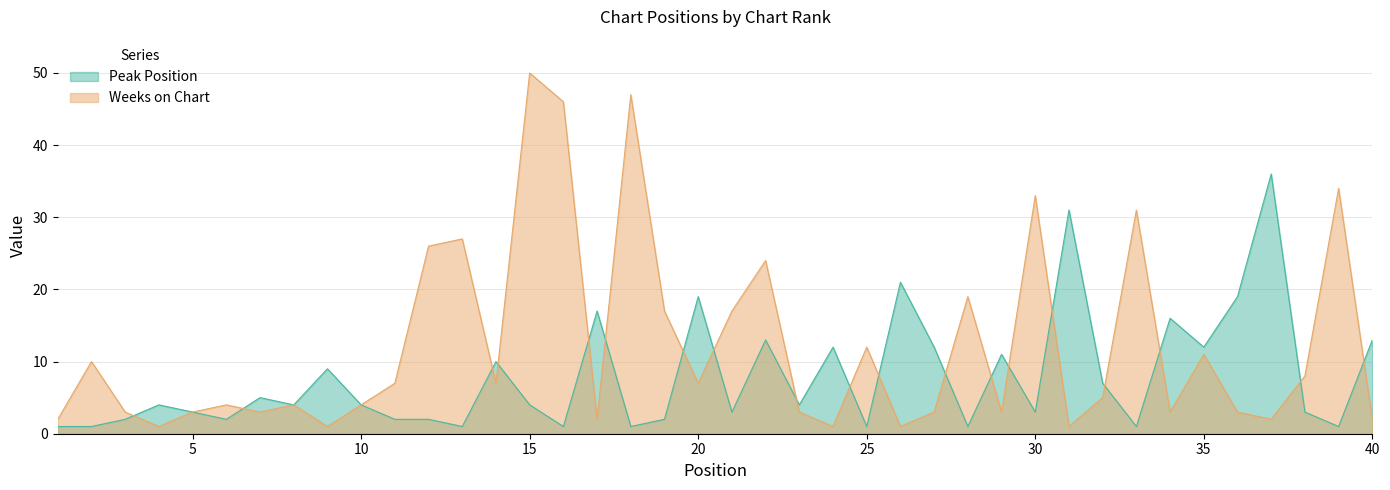

What is the sum of all Weeks on Chart values?

487